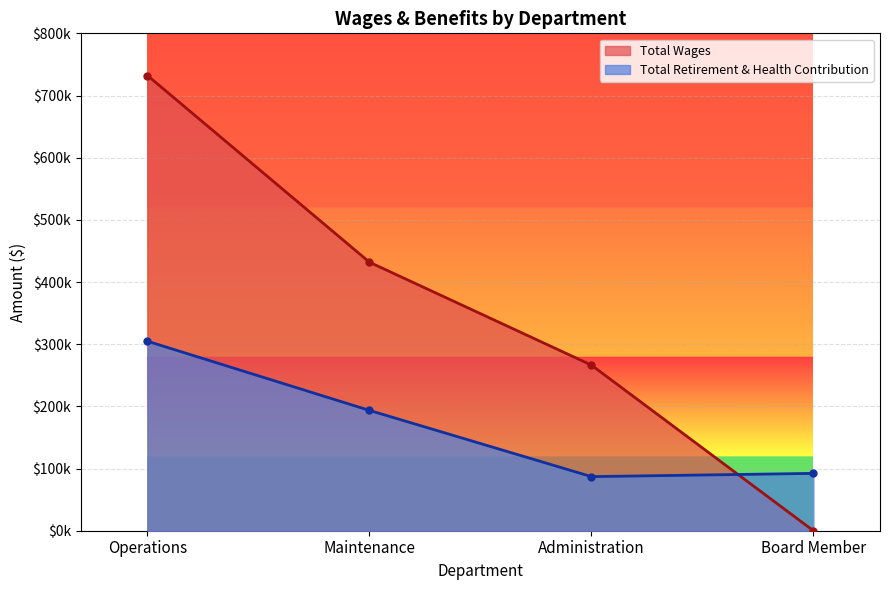

After their last crossing, which series has the higher values: Total Wages or Total Retirement & Health Contribution?

Total Retirement & Health Contribution